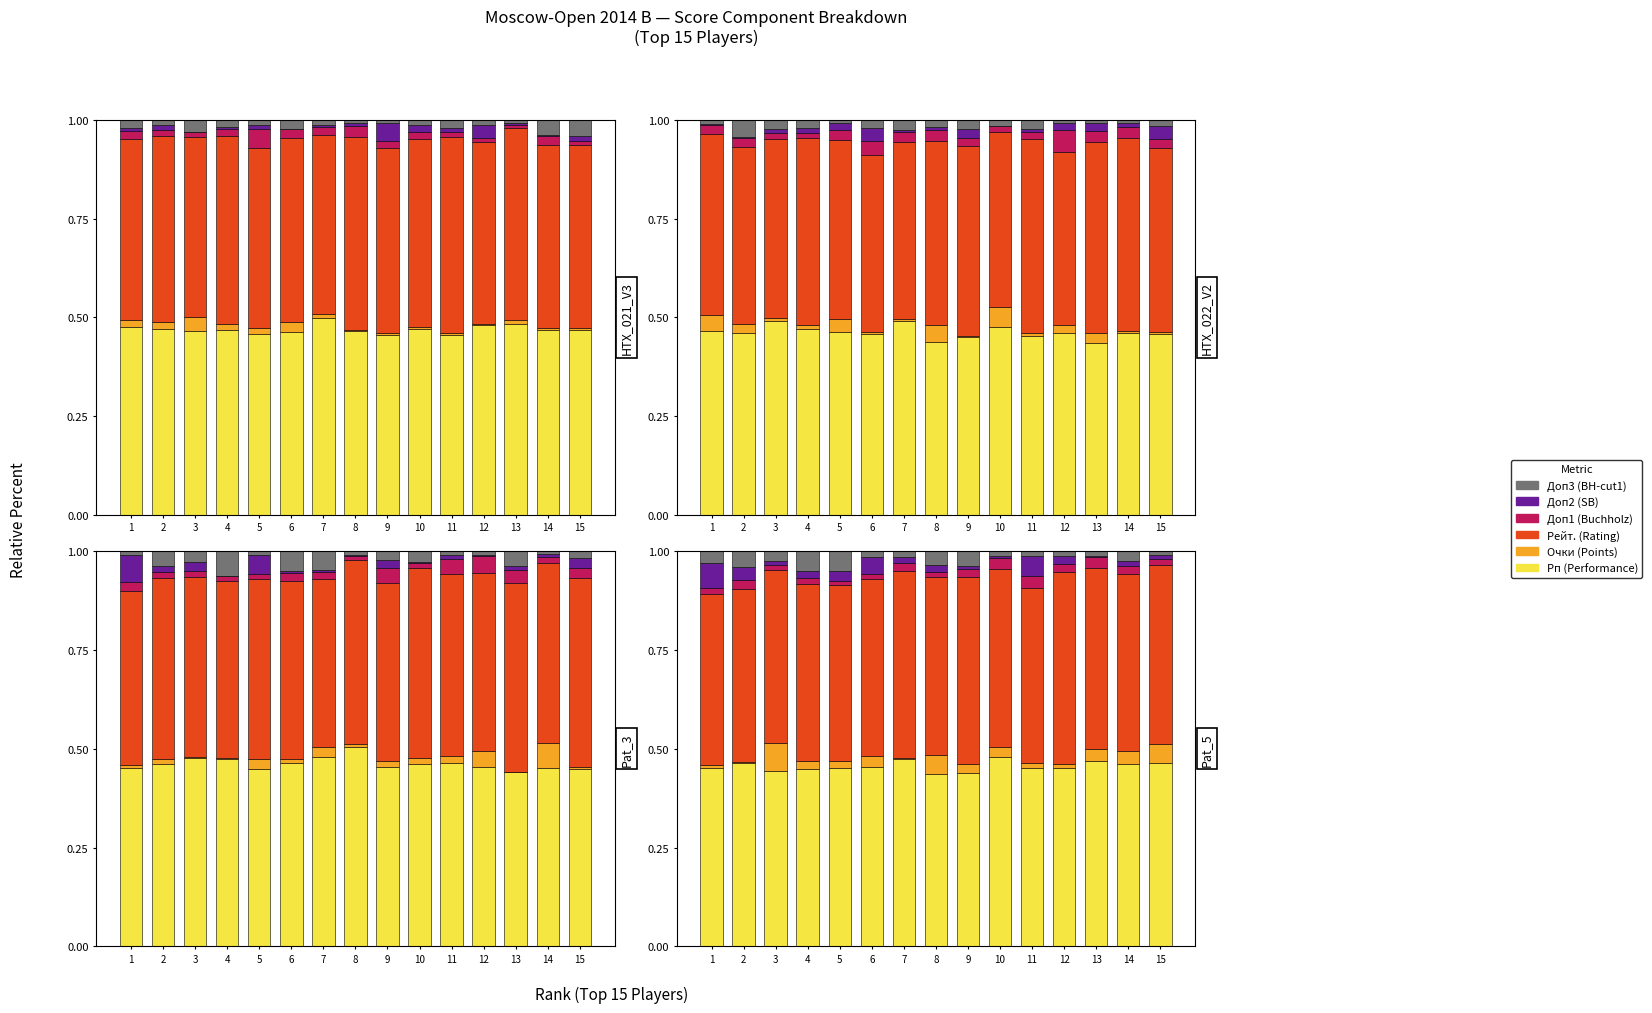

The Доп1 (Buchholz) series shows 0.0 at 13. True or false?

True